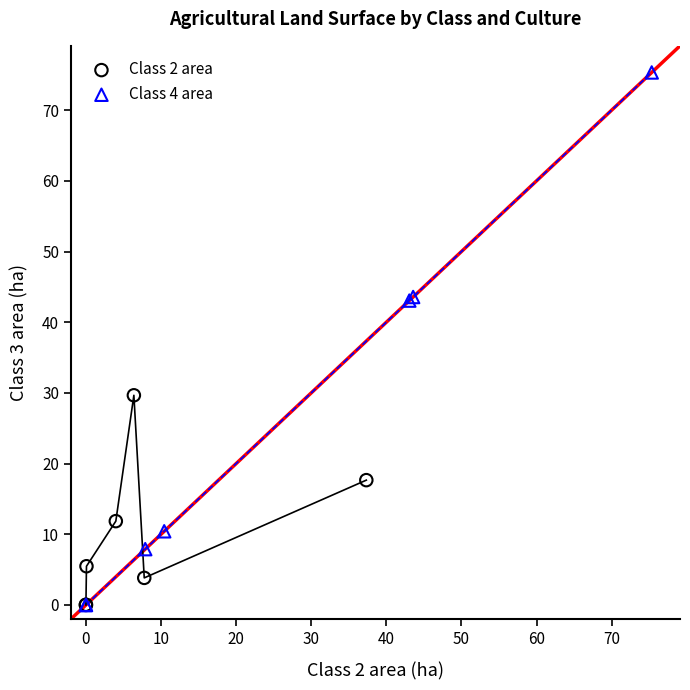

Which series has the largest Y range (max minus min)?

Class 4 area